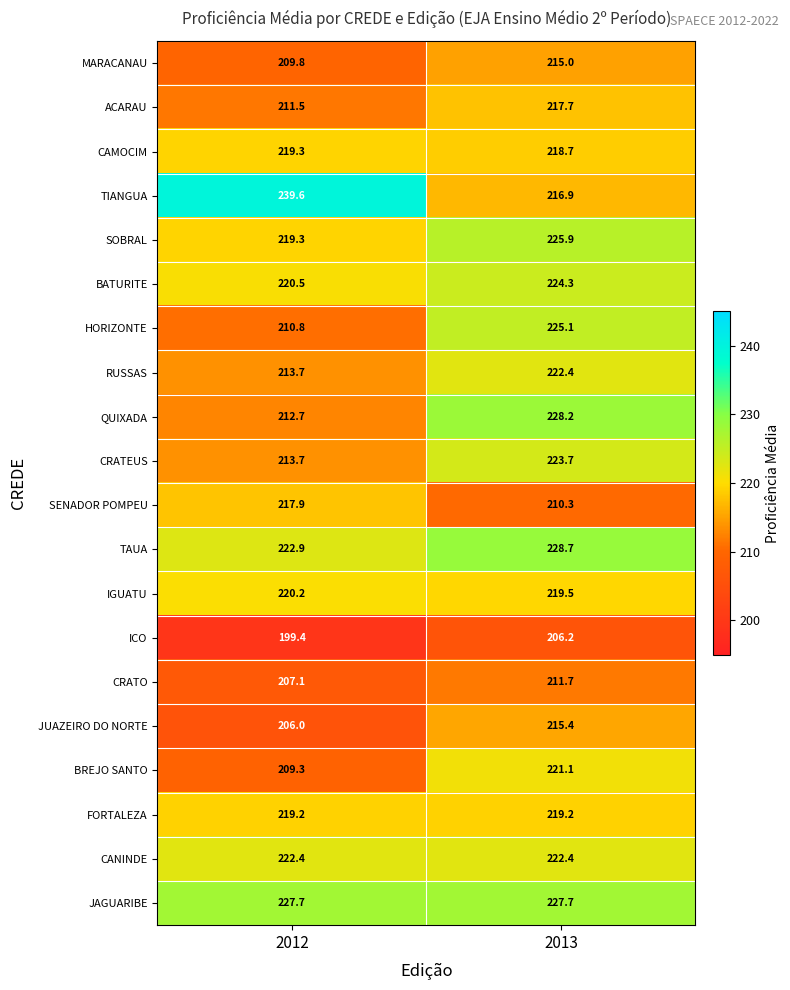

What is the greatest value displayed?

239.6